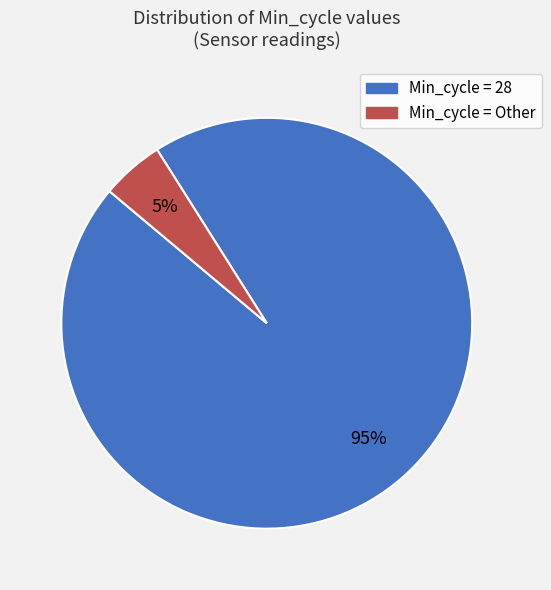

How many segments does this pie chart have?

2